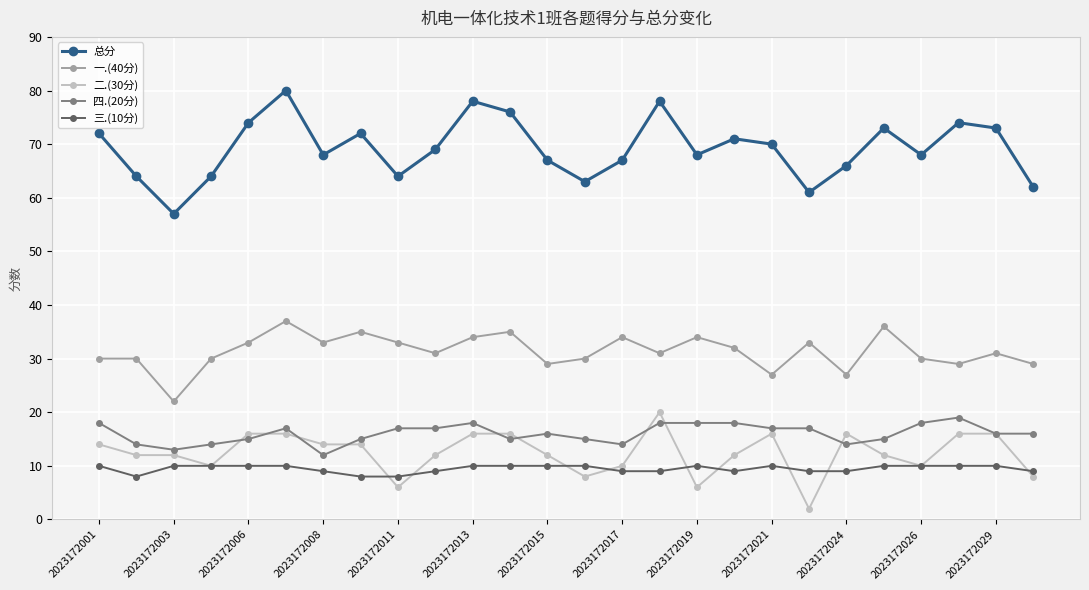

Which series has the widest spread of values?

总分